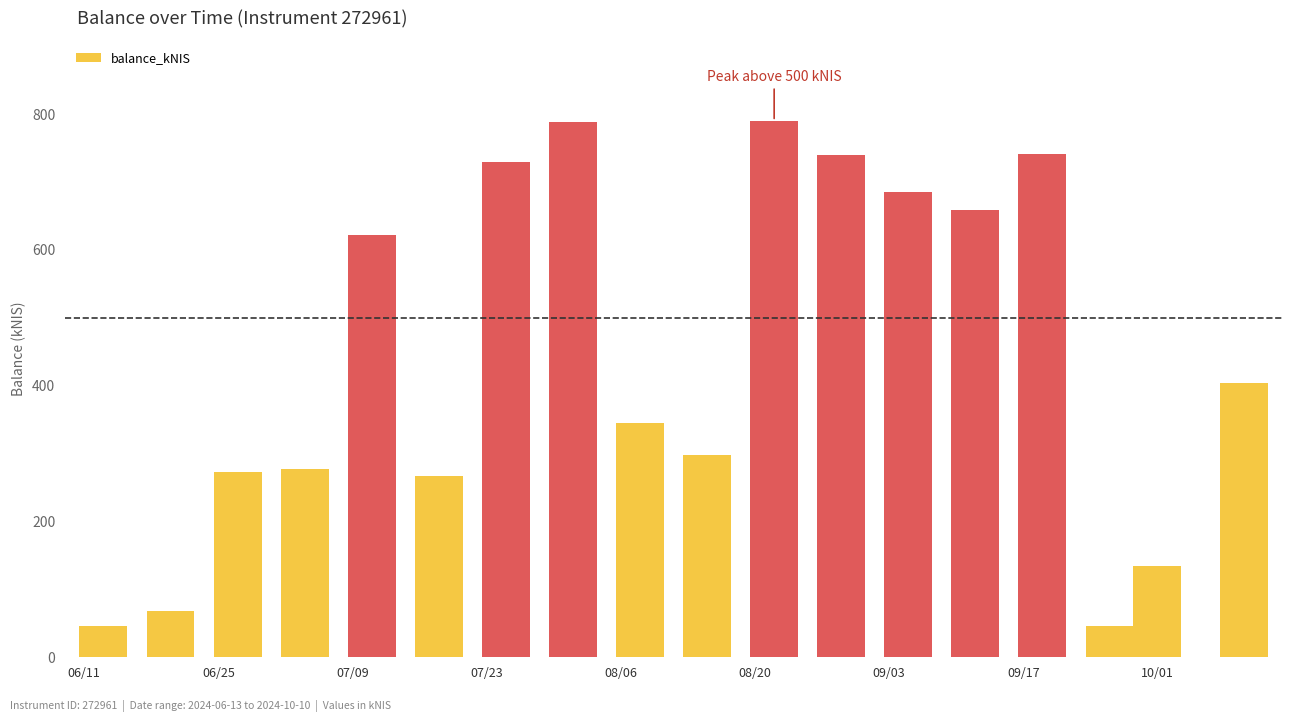

What is the greatest value displayed?

789.6